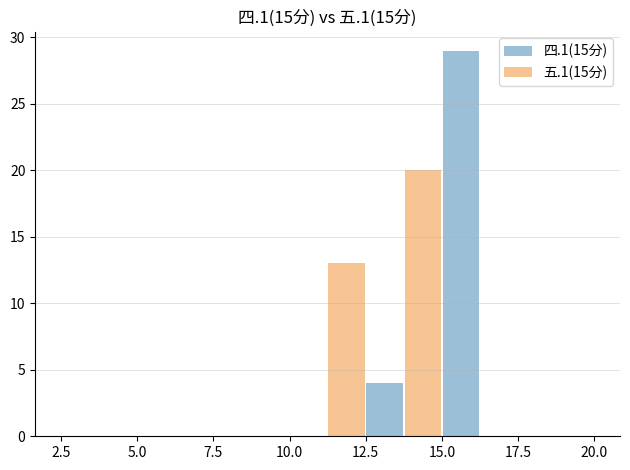

What is the sum of all 四.1(15分) values?

33